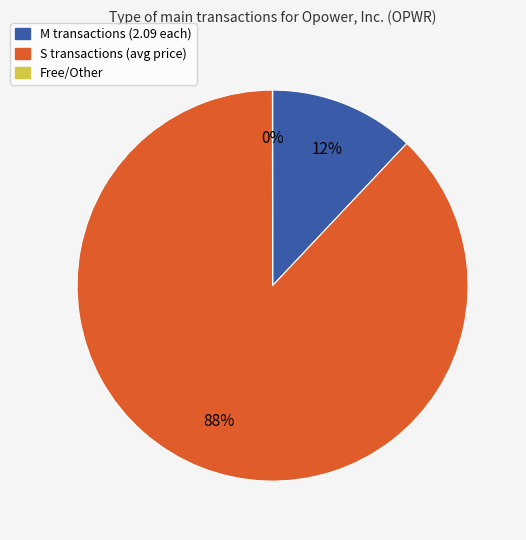

Is there any slice that represents more than half of the pie?

Yes